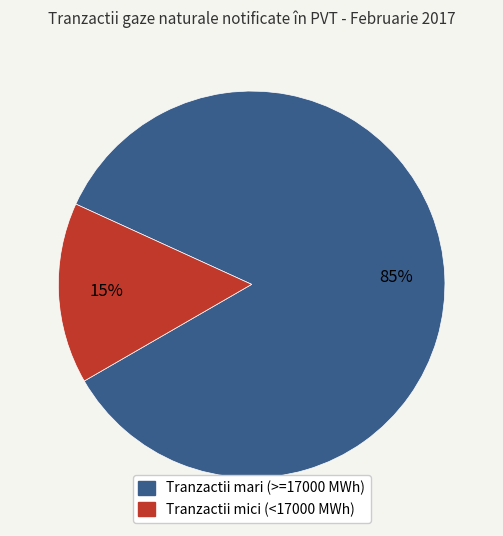

To the nearest percent, what is the difference between the largest and smallest slice percentages?

70%